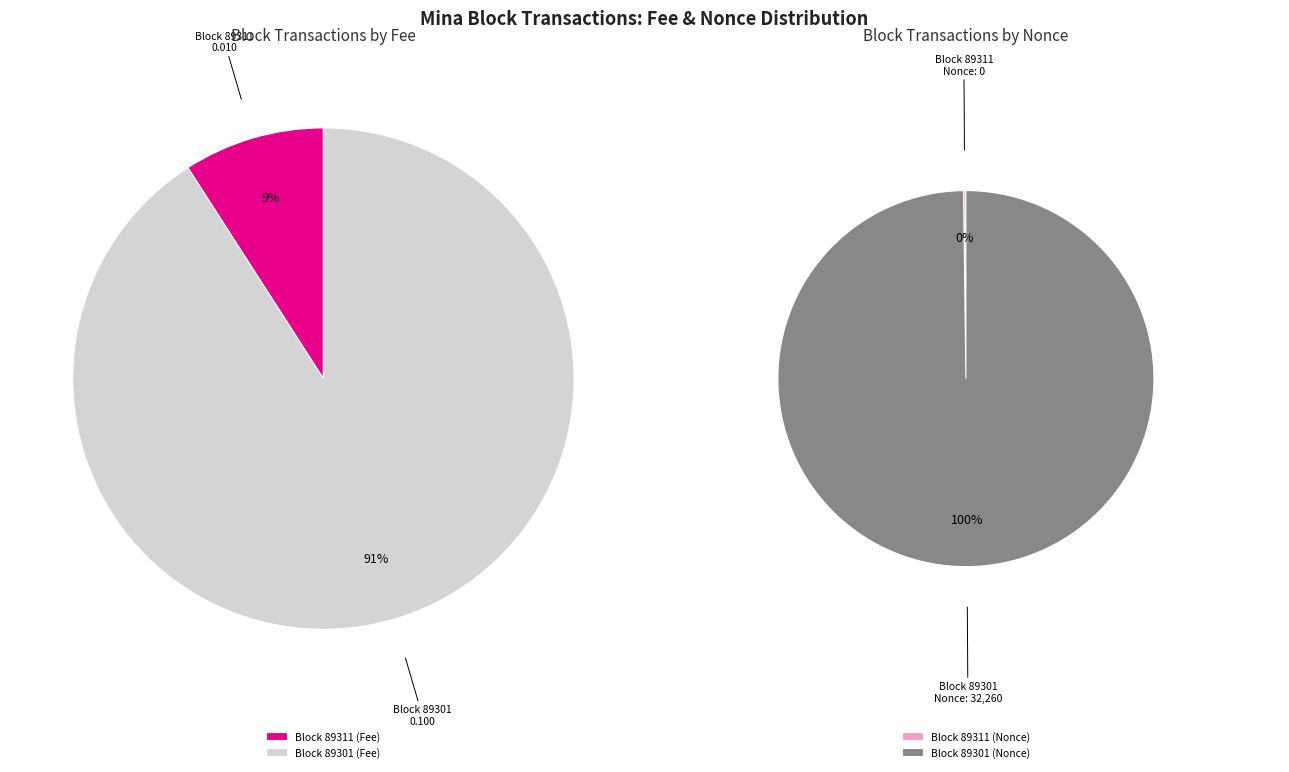

Do 89301 and 89311 together represent more than half of the pie?

Yes